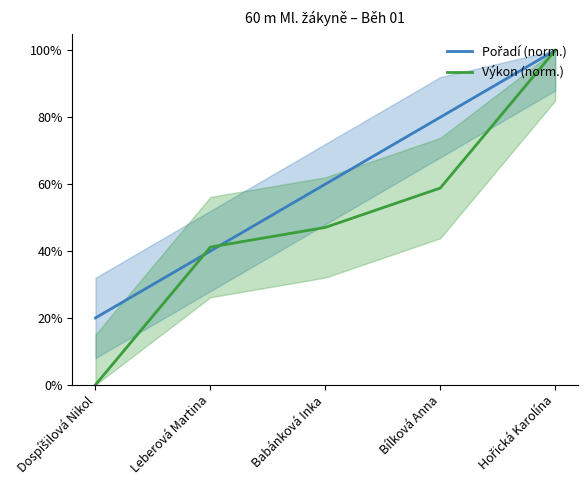

True or false: Pořadí (norm.) has a value of 0.2 at Leberová Martina.

False